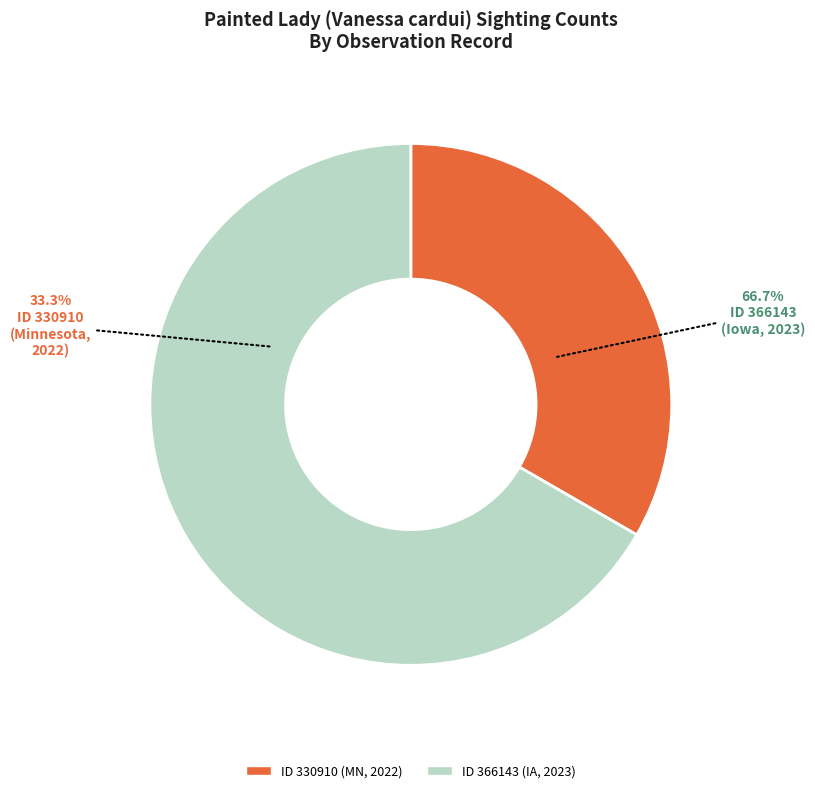

To the nearest percent, what is the average slice percentage?

50%